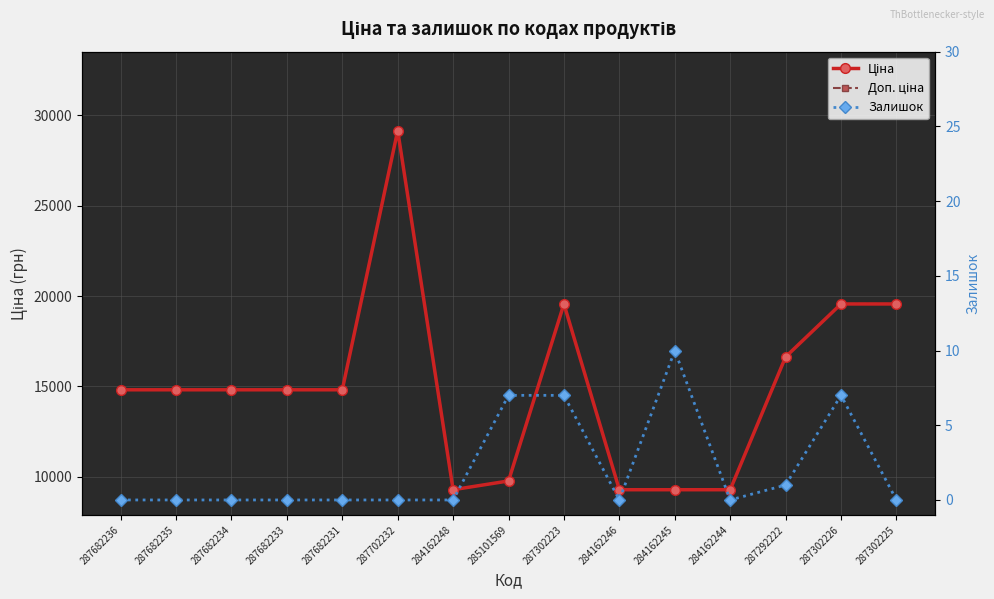

Where is Залишок nearest to the value 5?

285101569